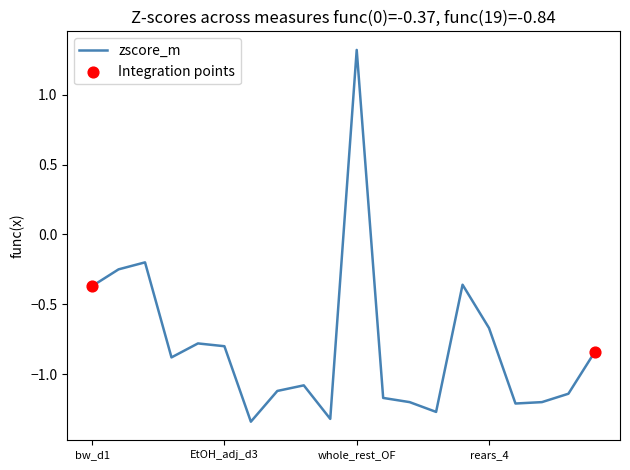

What is the maximum value shown in the chart?

1.3